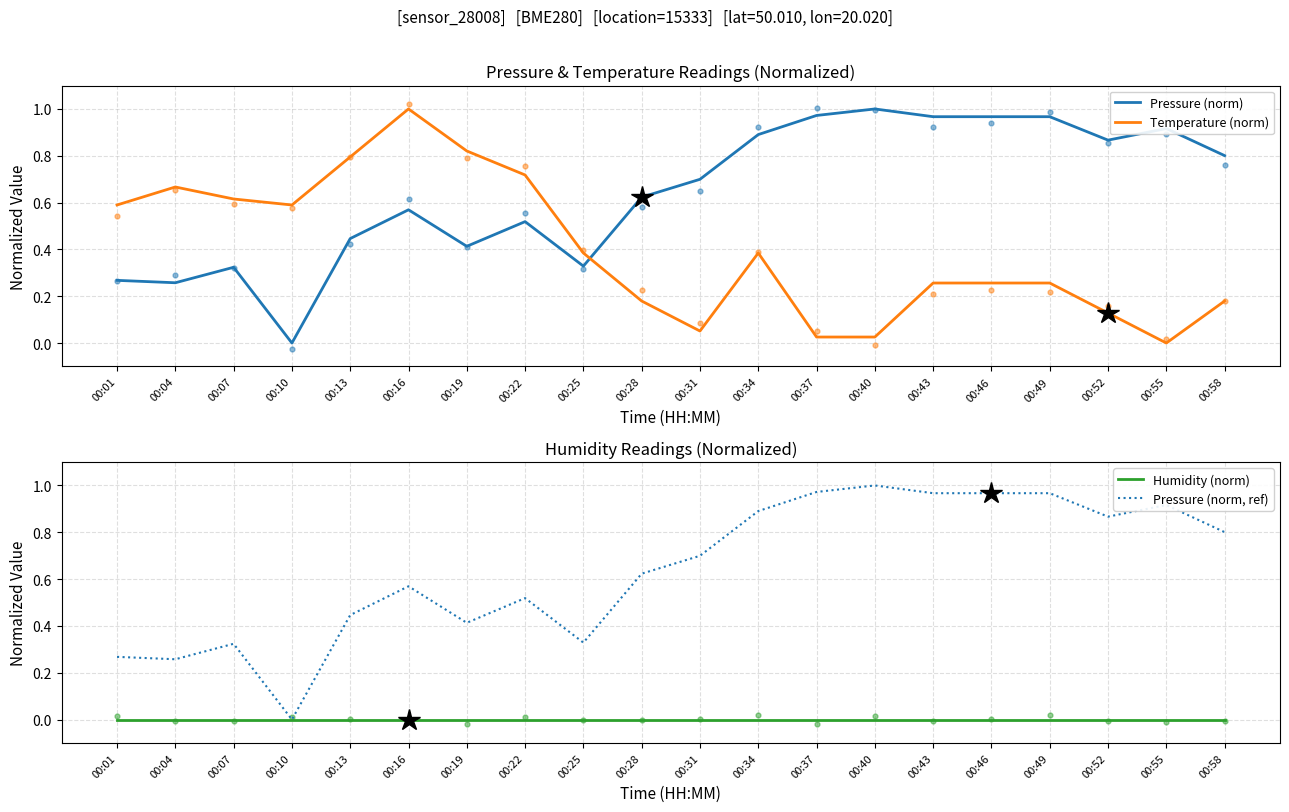

Which series reaches the minimum Y coordinate?

Pressure (norm)